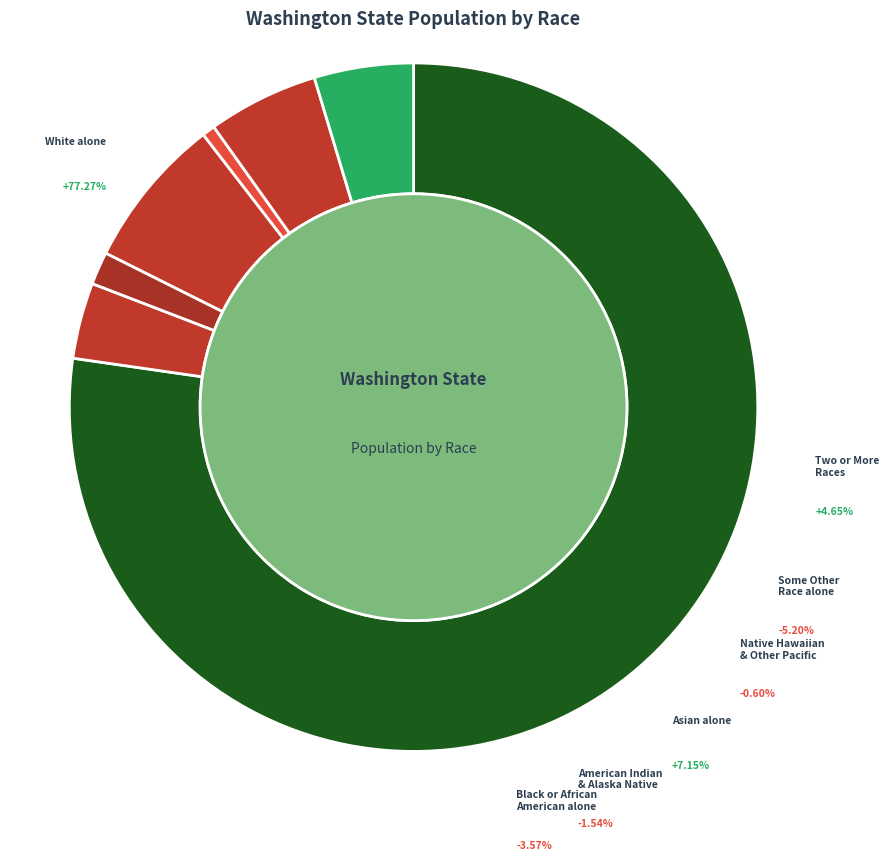

How many segments does this pie chart have?

7